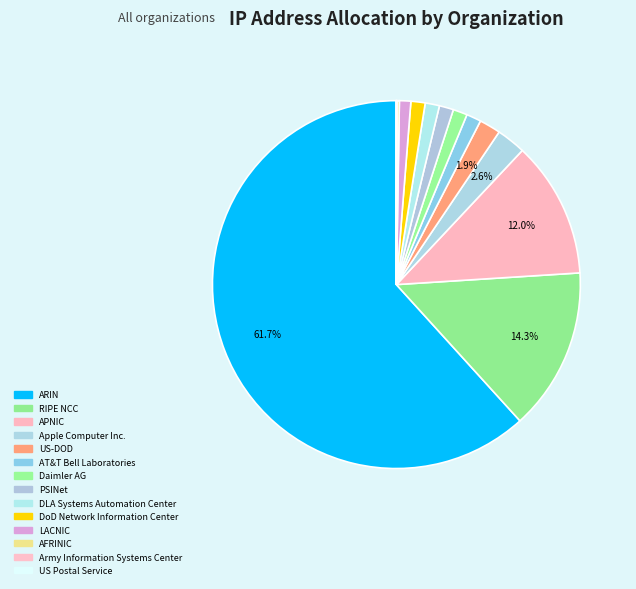

Count the number of slices in the pie.

14